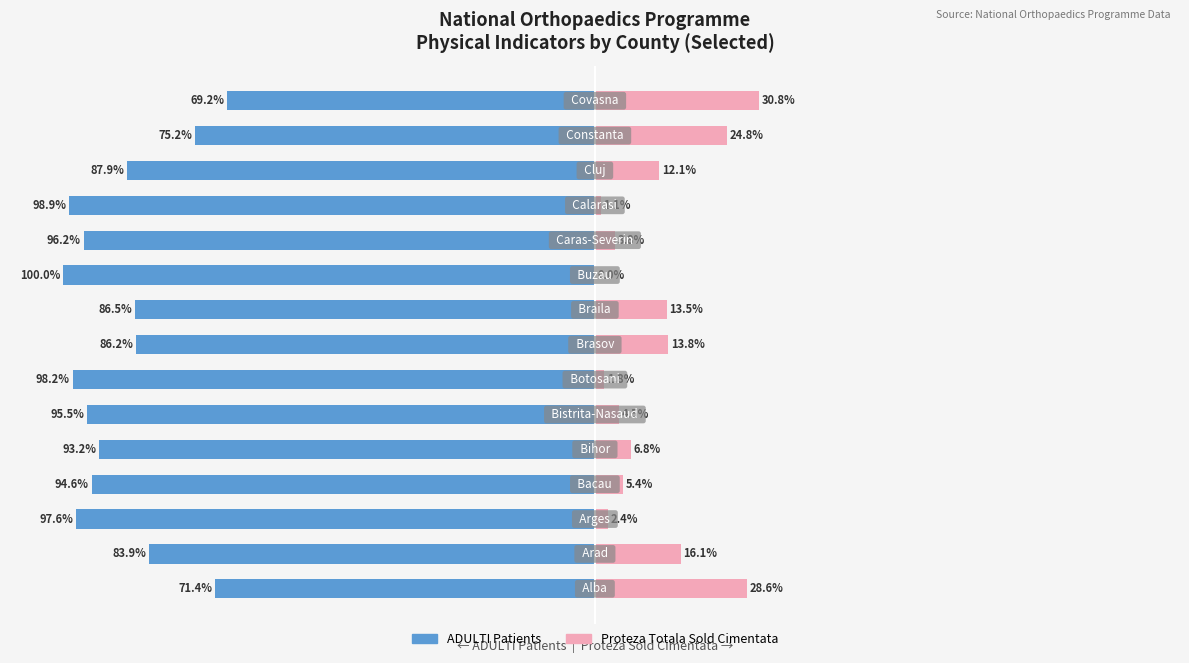

What are all the series names shown in the legend?

ADULTI Patients, Proteza Totala Sold Cimentata